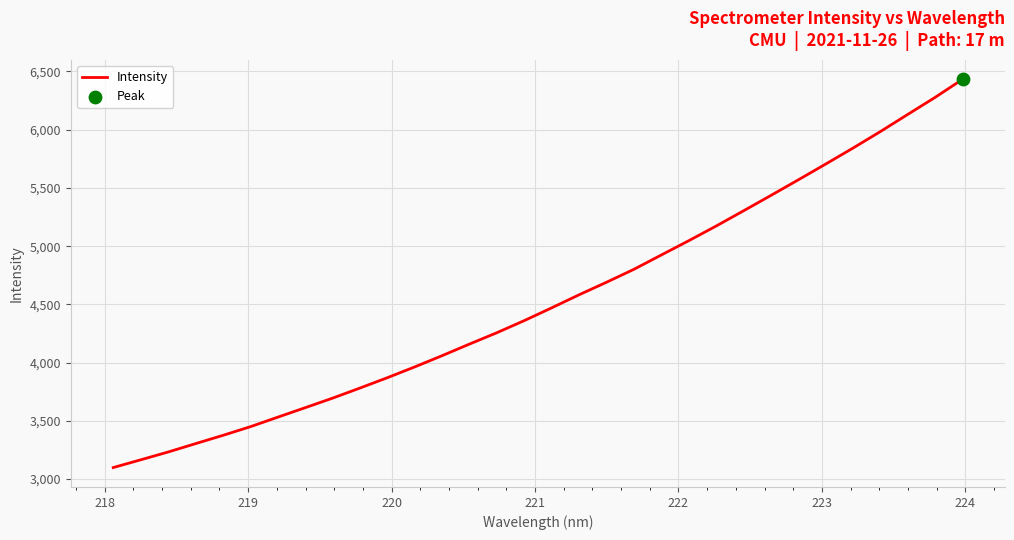

What is the greatest value displayed?

6432.9